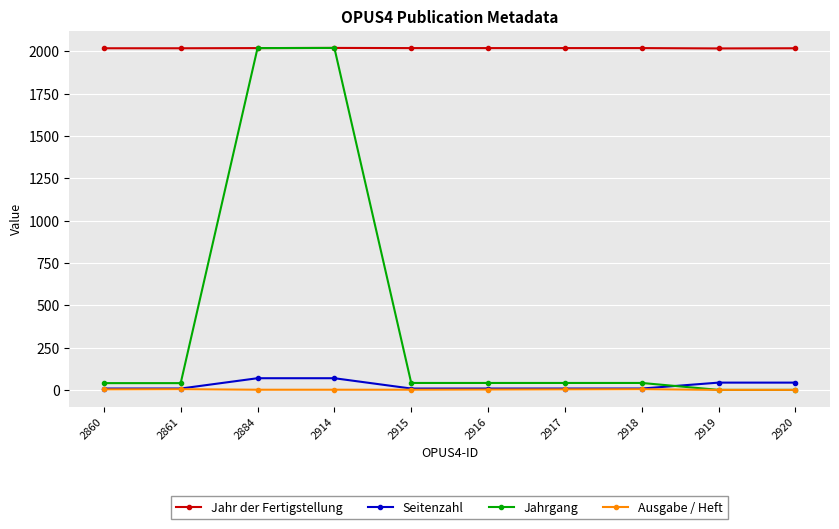

What is the value of the Jahrgang point at the 4th from the left?

2021